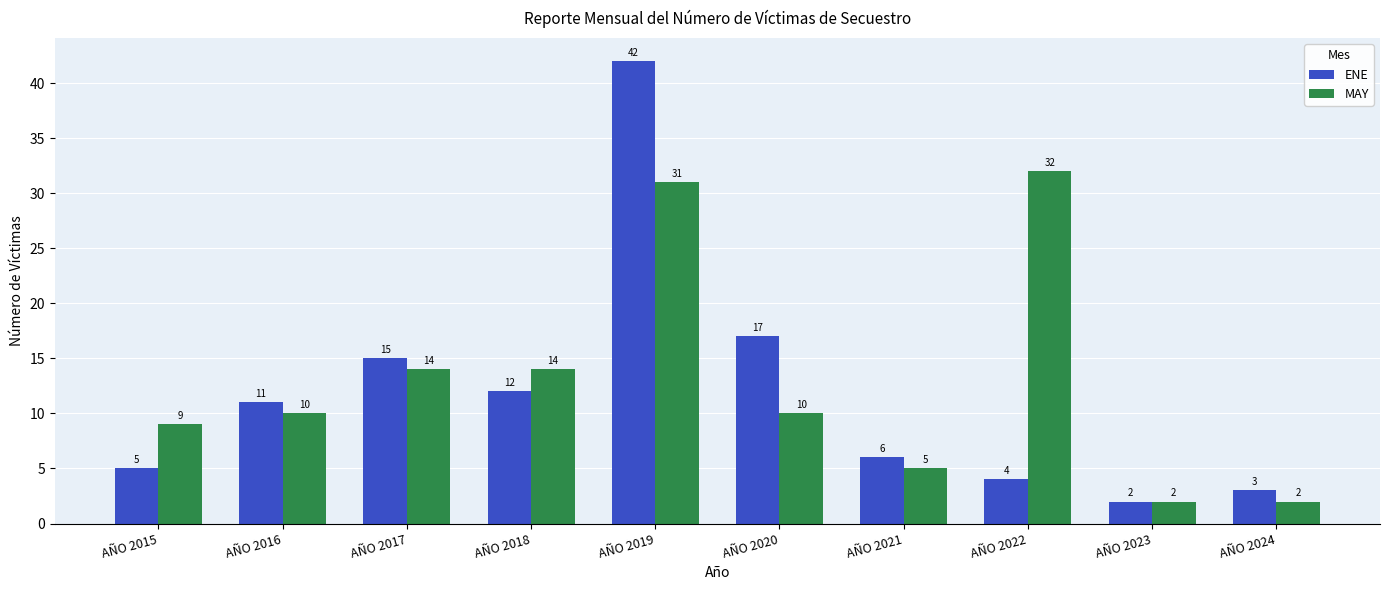

Read the ENE value at AÑO 2016, to the nearest 10.

10